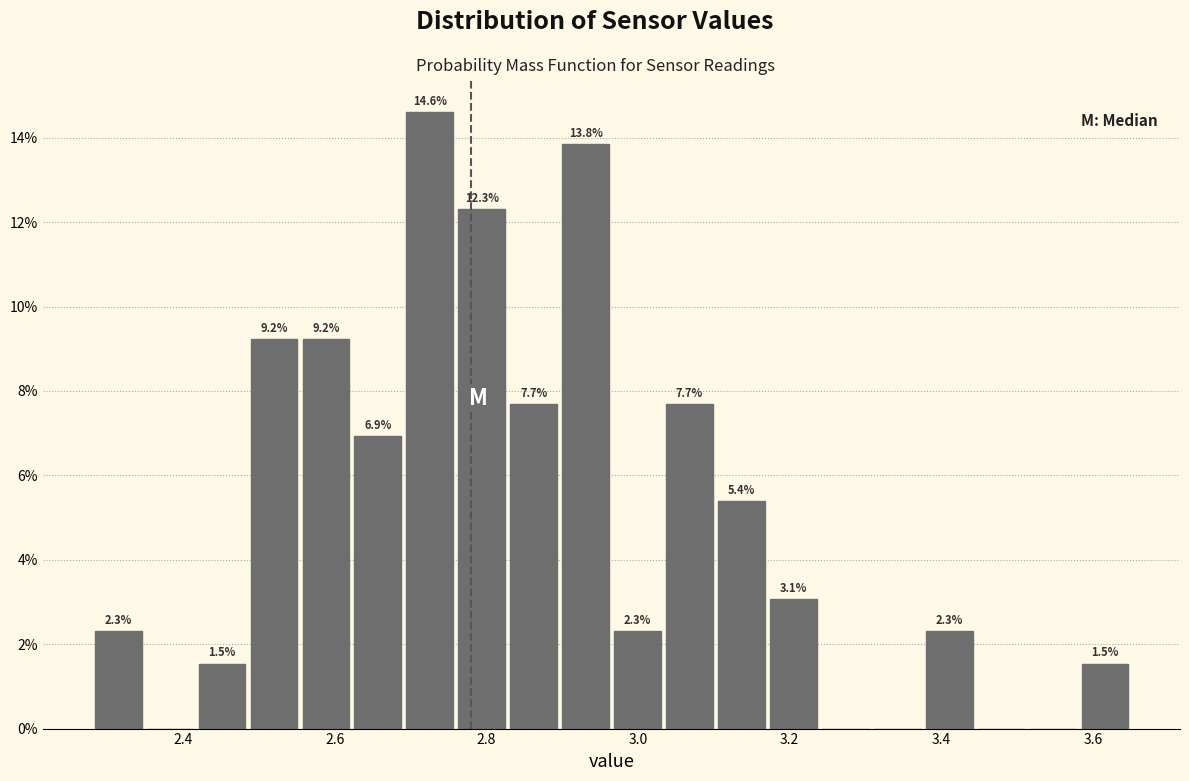

Around what value on the x-axis is the tallest bar? Give the approximate position of its centre, as read against the axis.

2.72